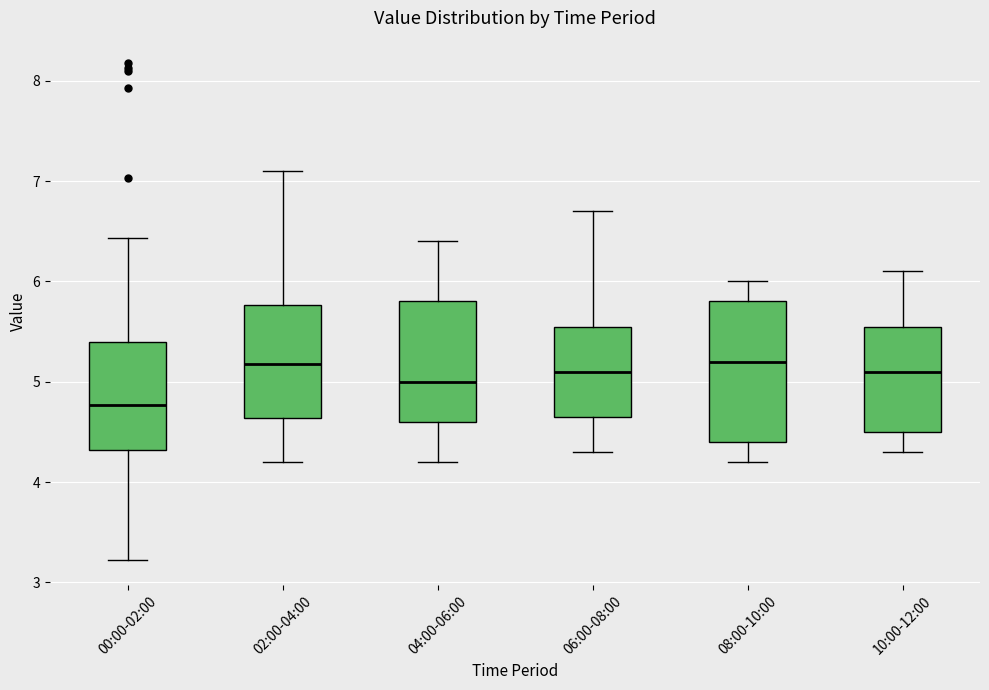

Reading left to right, transcribe this box plot: for each box, give where its median line is, the range the box spans, and where its two whiskers end, as read against the y-axis. The values are not printed on the chart, so give them approximately, as read against the axis.

00:00-02:00: median 4.8, box 4.3 to 5.4, whiskers 3.2 to 6.4
02:00-04:00: median 5.2, box 4.6 to 5.8, whiskers 4.2 to 7.1
04:00-06:00: median 5.0, box 4.6 to 5.8, whiskers 4.2 to 6.4
06:00-08:00: median 5.1, box 4.7 to 5.6, whiskers 4.3 to 6.7
08:00-10:00: median 5.2, box 4.4 to 5.8, whiskers 4.2 to 6.0
10:00-12:00: median 5.1, box 4.5 to 5.6, whiskers 4.3 to 6.1